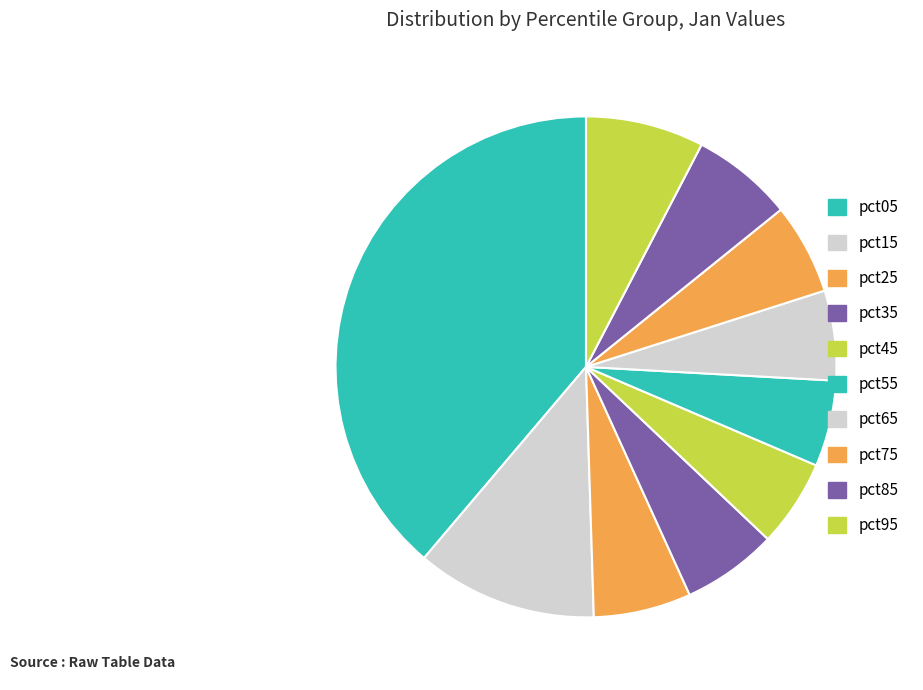

Is it true that pct25 is 6% of the pie?

True